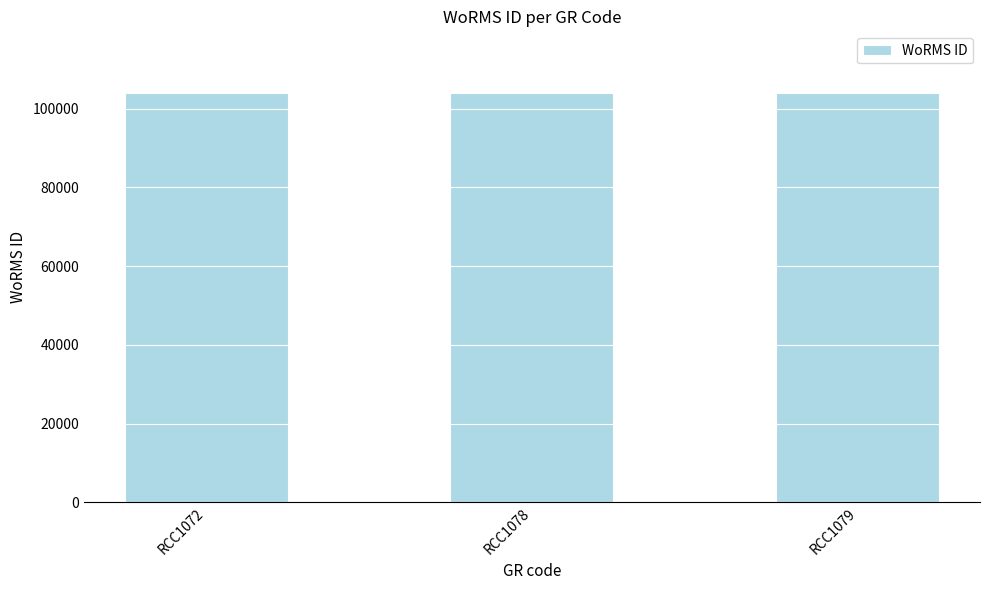

What is the difference between the maximum and second lowest values?

25